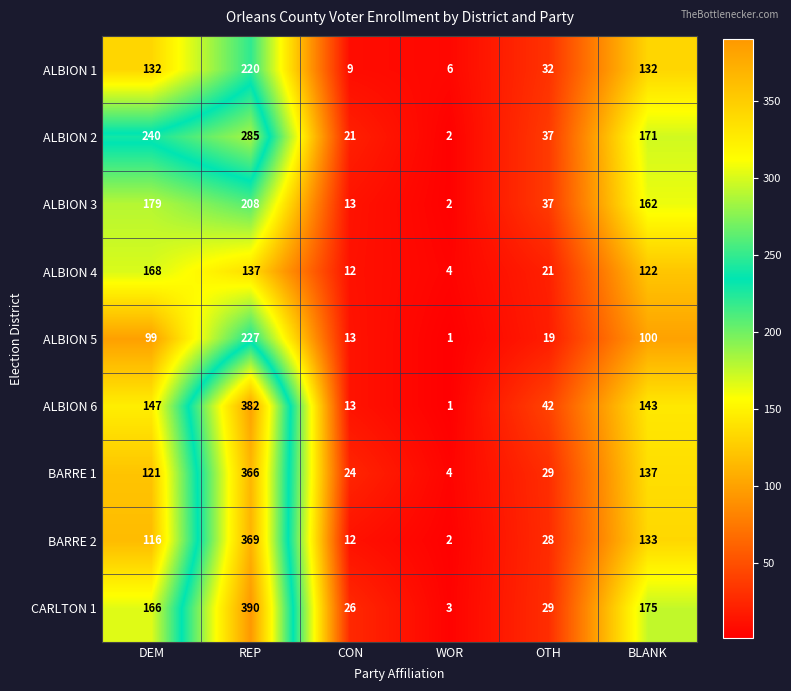

Rank the series by their maximum value, from lowest to highest.

ALBION 4, ALBION 3, ALBION 1, ALBION 5, ALBION 2, BARRE 1, BARRE 2, ALBION 6, CARLTON 1